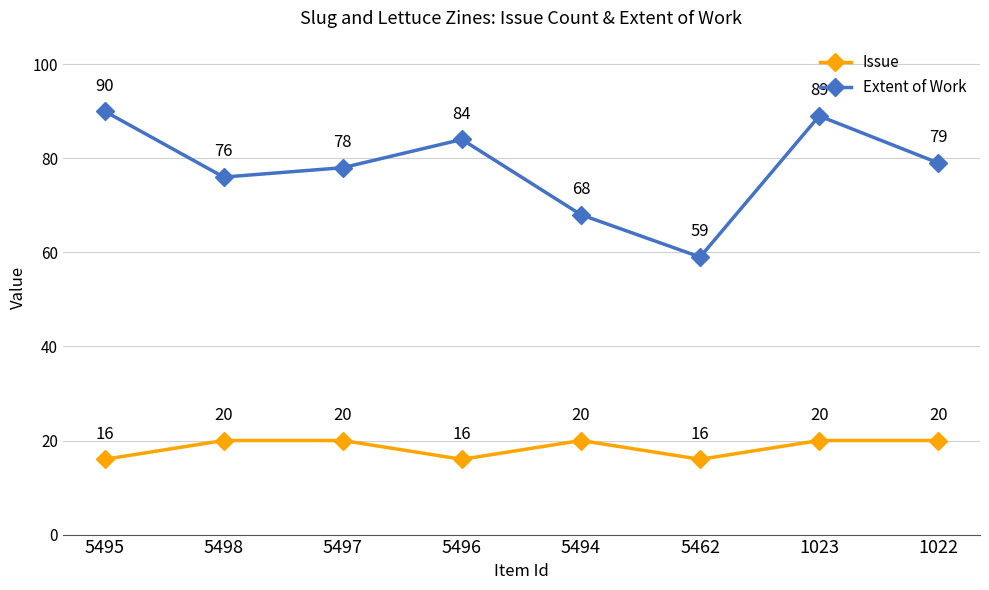

What is the minimum value shown in the chart?

16